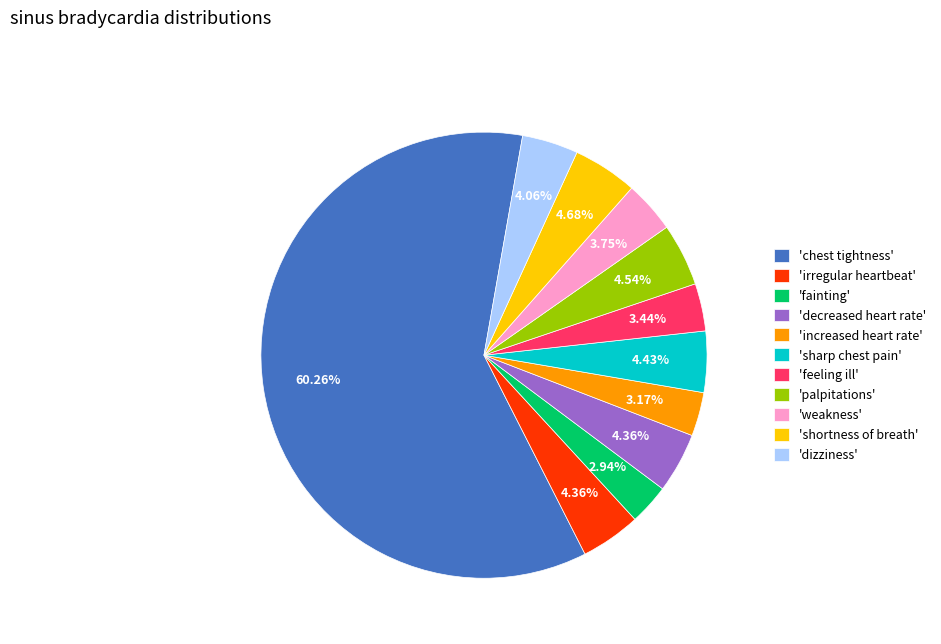

To the nearest percent, what is the average slice percentage?

9%